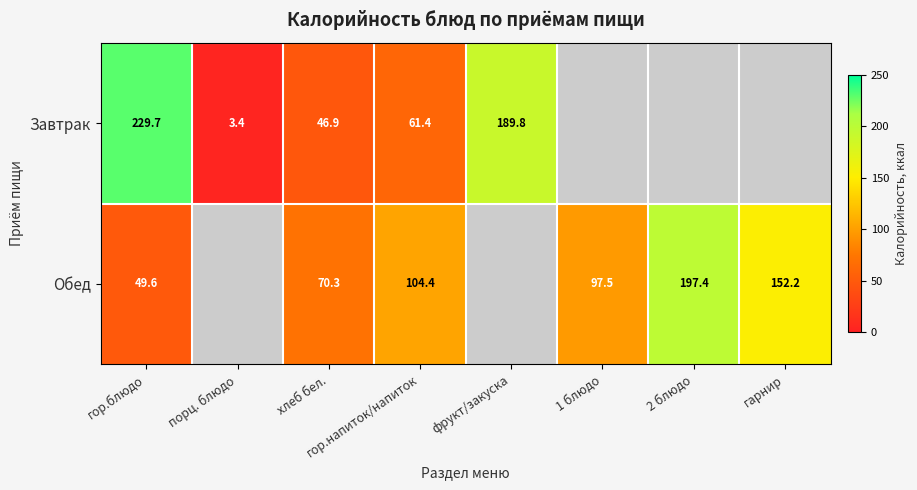

What is the difference between the highest and lowest values at гор.блюдо?

180.1